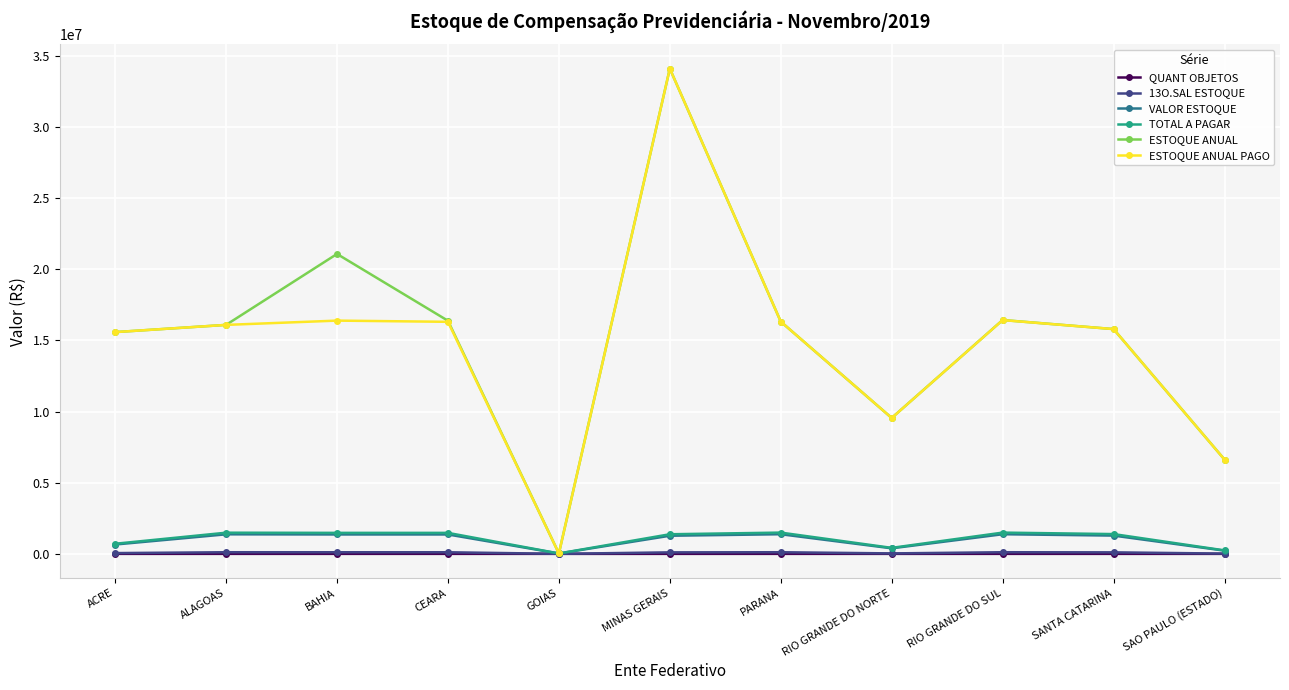

How many interior local valleys does the ESTOQUE ANUAL PAGO series have?

2